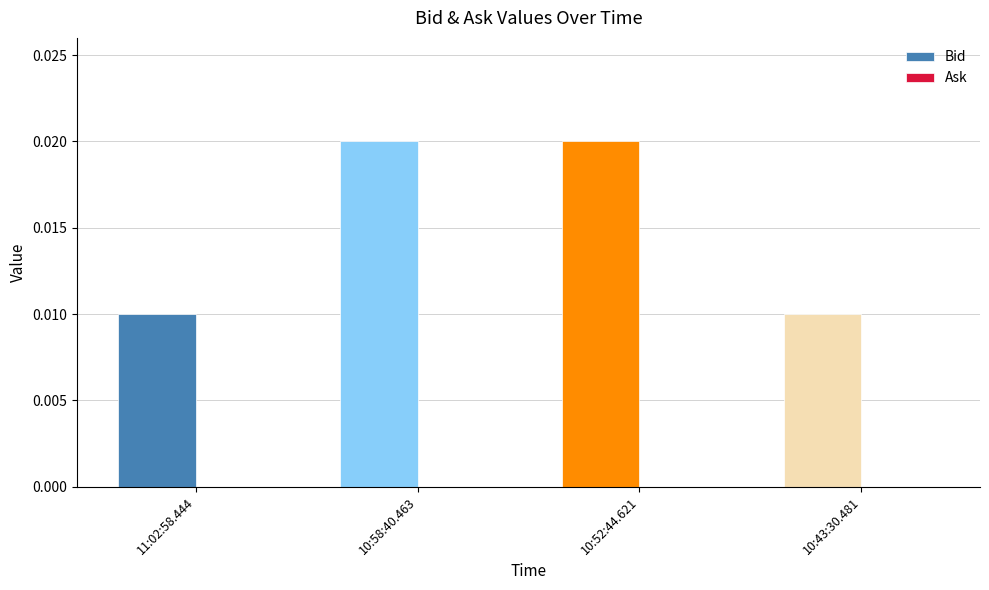

How many data points does each series have?

4